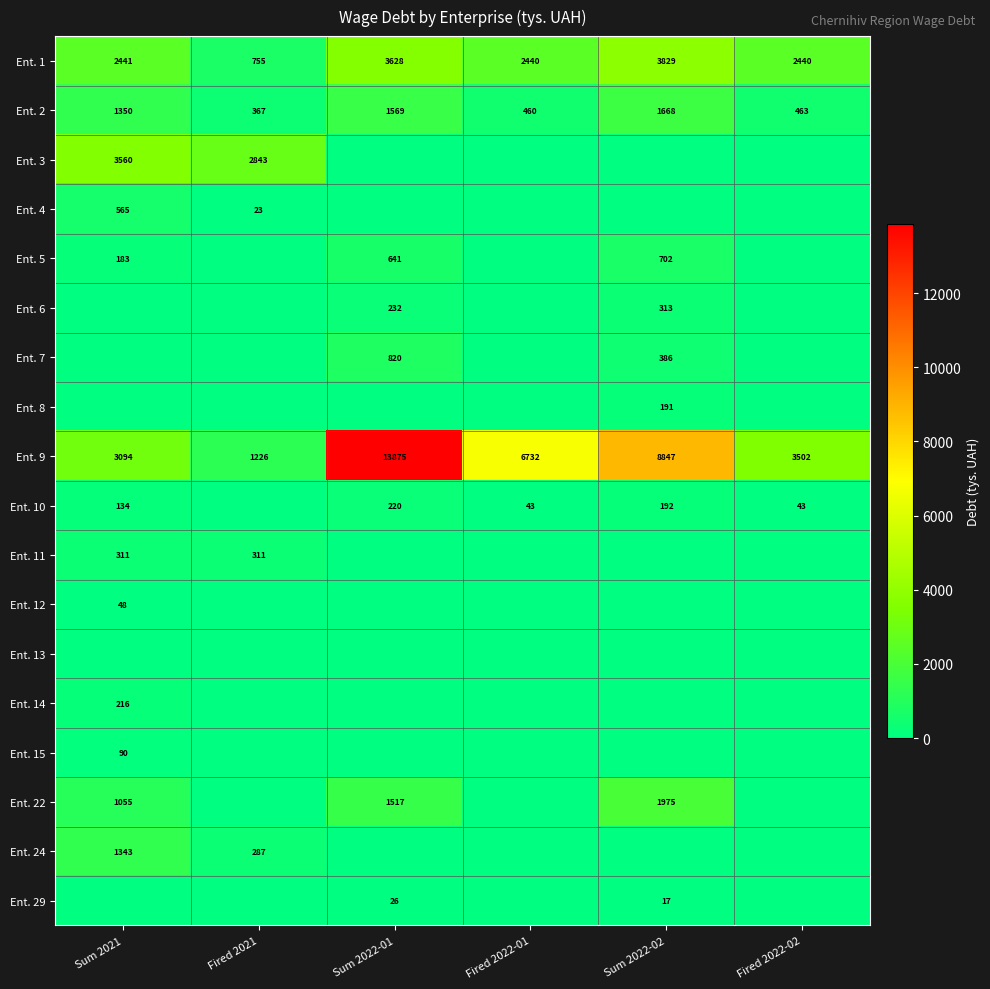

What is the total value across all series at Sum 2022-01?

22528.0